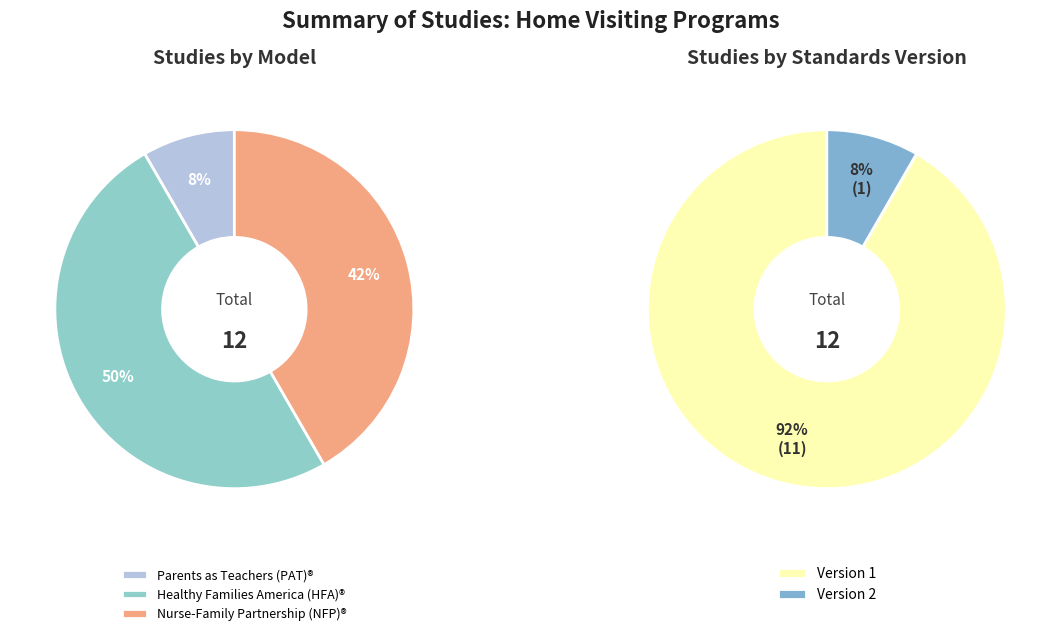

Is it true that WWHV003735 is 17% of the pie?

False